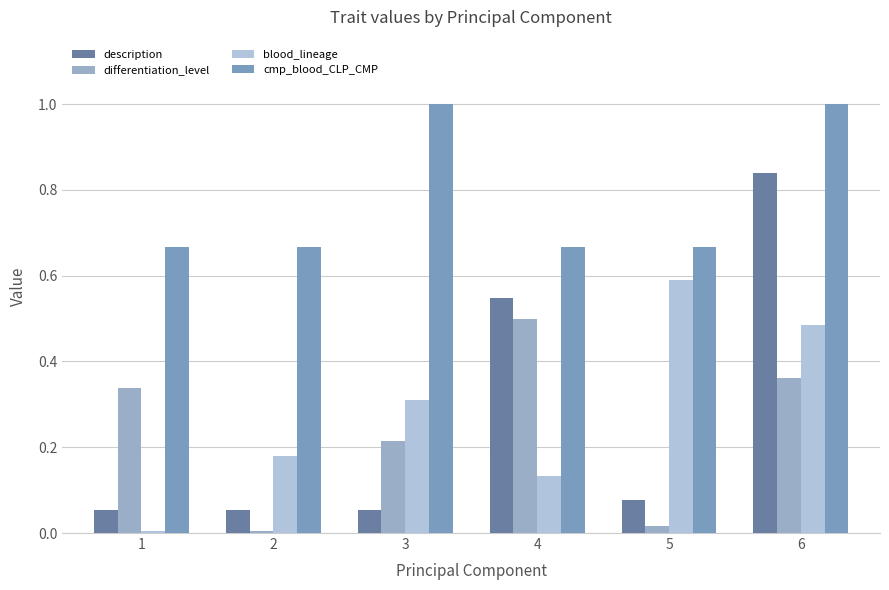

What is the highest value of the description series?

0.8